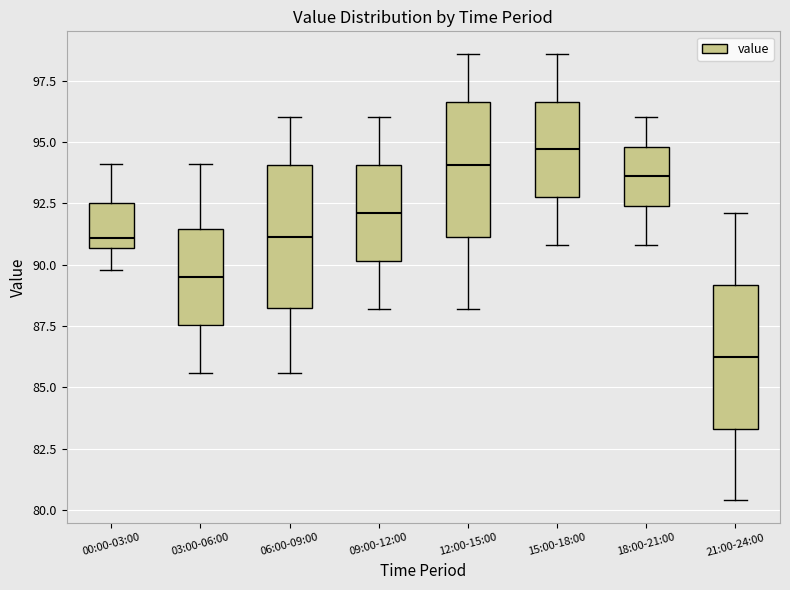

Where does the upper whisker of the box for 12:00-15:00 end on the y-axis? The values are not printed on the chart, so give them approximately, as read against the axis.

98.5